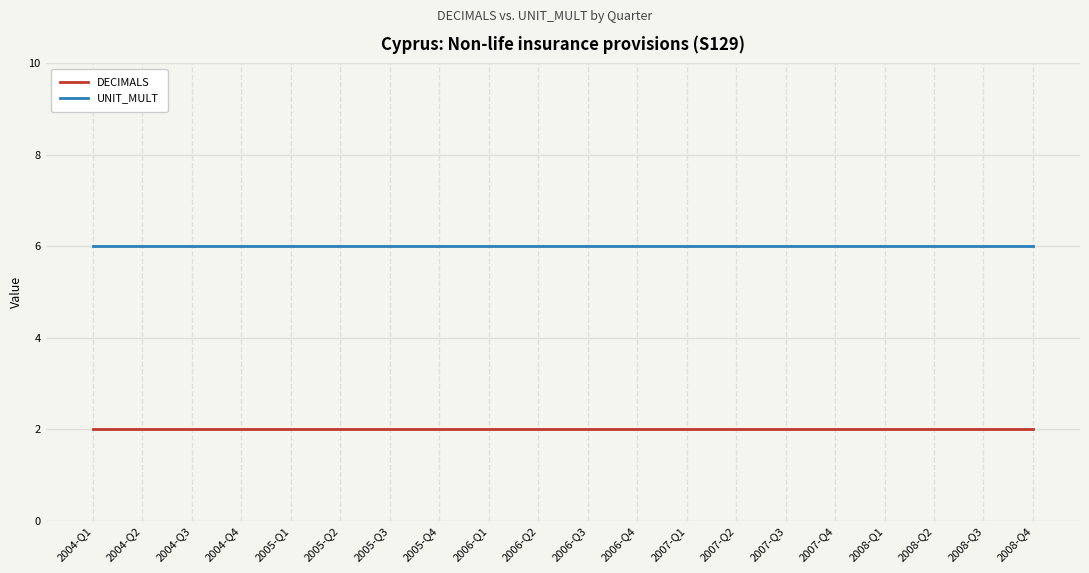

Reading left to right, list all the values displayed in this chart.

DECIMALS: 2004-Q1=2	2004-Q2=2	2004-Q3=2	2004-Q4=2	2005-Q1=2	2005-Q2=2	2005-Q3=2	2005-Q4=2	2006-Q1=2	2006-Q2=2	2006-Q3=2	2006-Q4=2	2007-Q1=2	2007-Q2=2	2007-Q3=2	2007-Q4=2	2008-Q1=2	2008-Q2=2	2008-Q3=2	2008-Q4=2
UNIT_MULT: 2004-Q1=6	2004-Q2=6	2004-Q3=6	2004-Q4=6	2005-Q1=6	2005-Q2=6	2005-Q3=6	2005-Q4=6	2006-Q1=6	2006-Q2=6	2006-Q3=6	2006-Q4=6	2007-Q1=6	2007-Q2=6	2007-Q3=6	2007-Q4=6	2008-Q1=6	2008-Q2=6	2008-Q3=6	2008-Q4=6